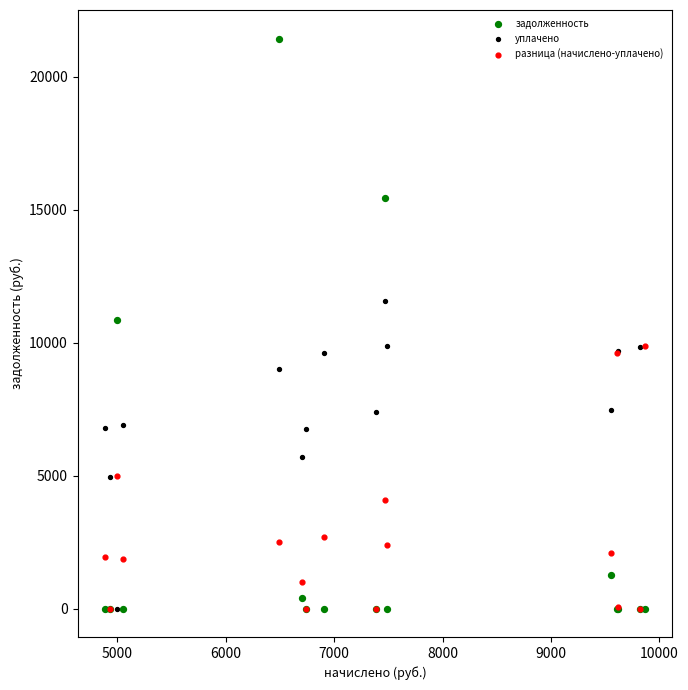

Which series has the largest Y range (max minus min)?

задолженность